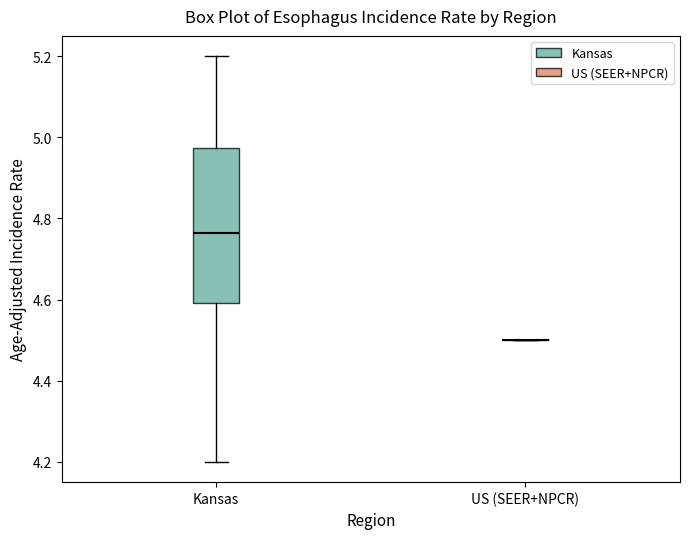

Which box is the tallest, from its lower edge to its upper edge?

Kansas